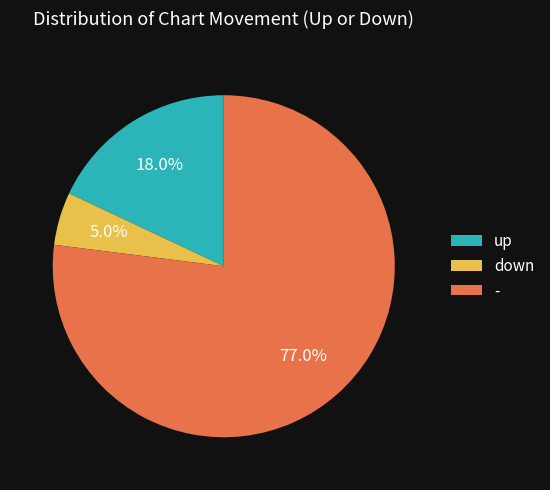

What percentage do up and - together represent?

95.0%